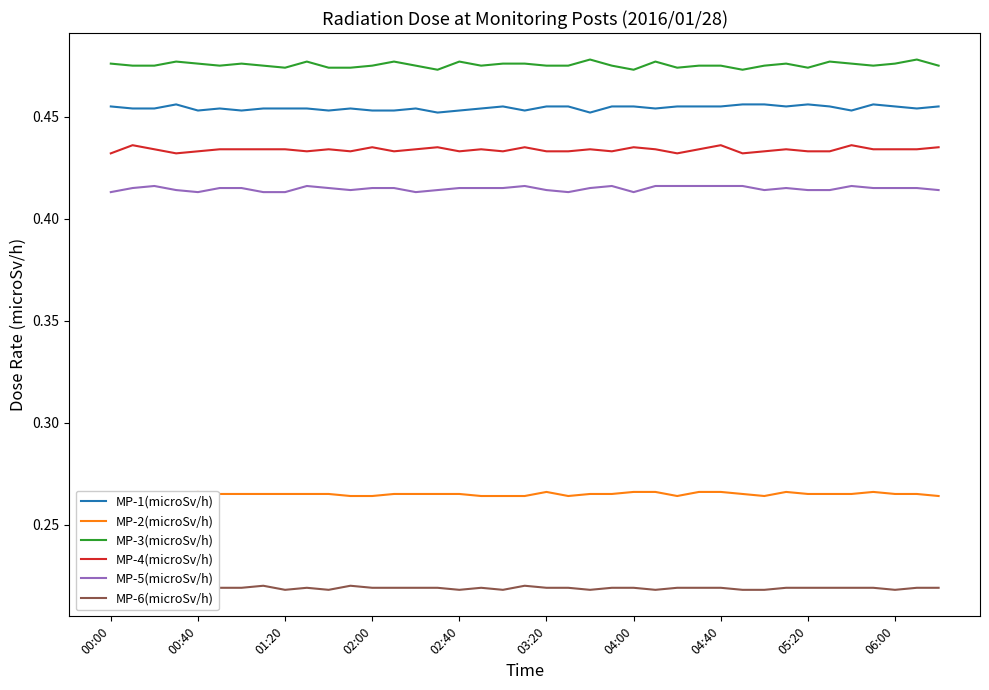

Which category has the highest value across all series?

22